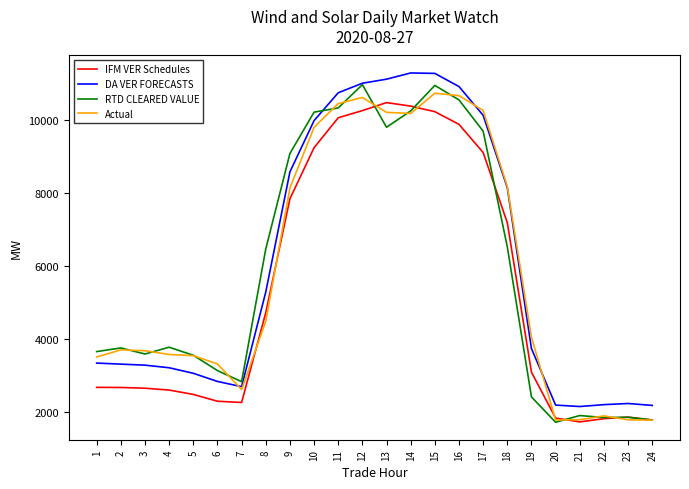

True or false: IFM VER Schedules and RTD CLEARED VALUE cross at least once.

True